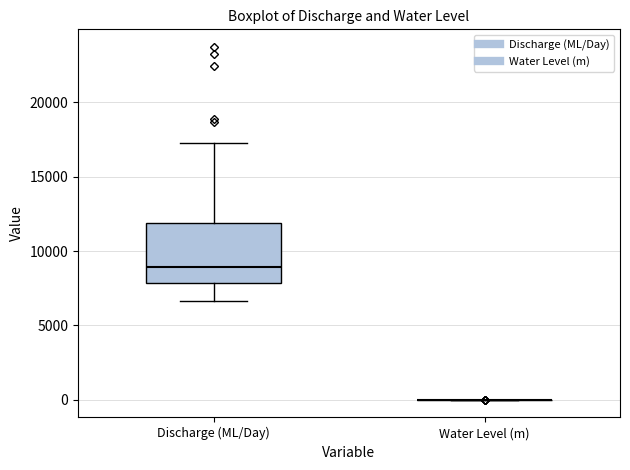

Reading left to right, read every box against the y-axis: the position of its median line, the range the box covers, and the ends of its whiskers. The values are not printed on the chart, so give them approximately, as read against the axis.

Discharge (ML/Day): median 9000, box 8000 to 12000, whiskers 6500 to 17500
Water Level (m): box collapsed to a line at 0, whiskers 0 to 0